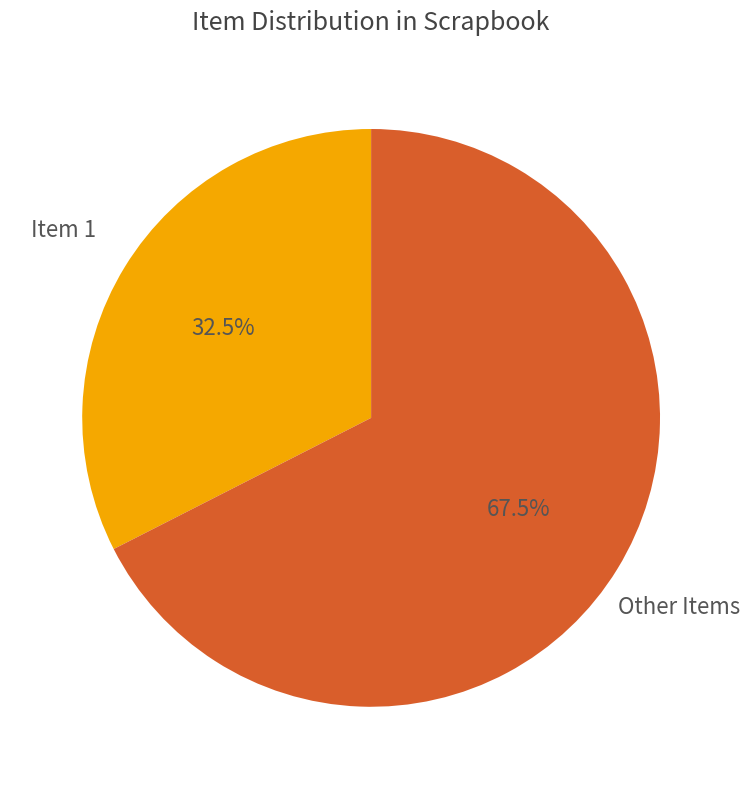

Rank the categories by value from lowest to highest.

Item 1, Other Items